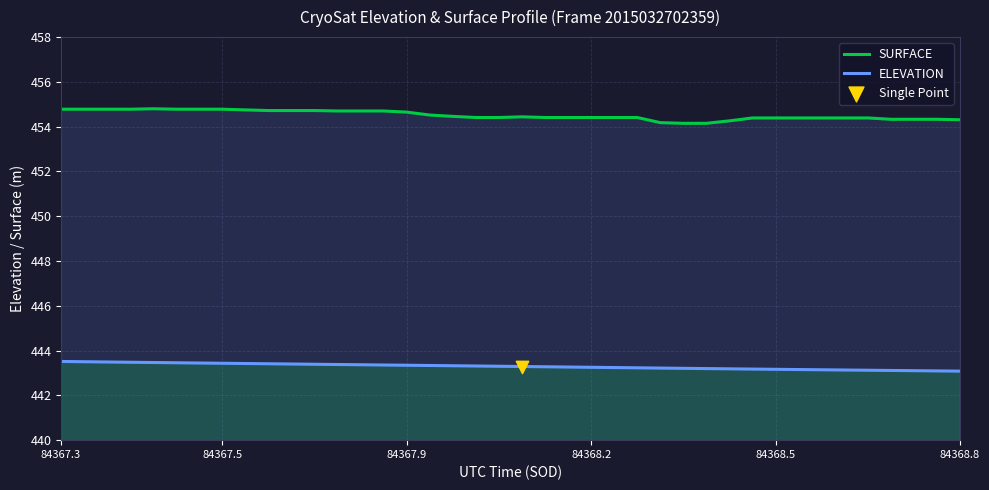

Which series contains the lowest Y value?

ELEVATION